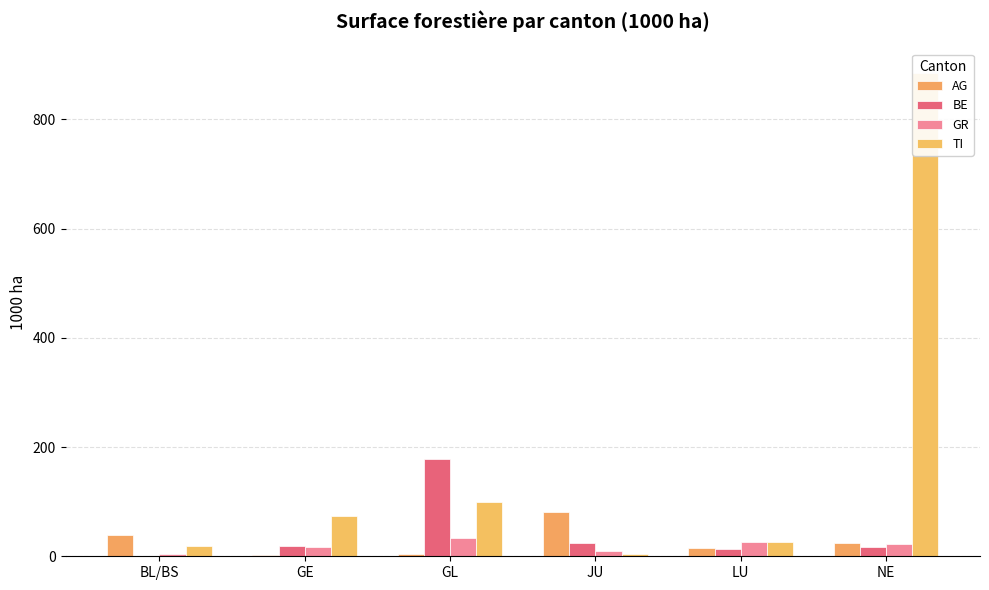

List the labels in order of BE value, largest first.

GL, JU, GE, NE, LU, BL/BS